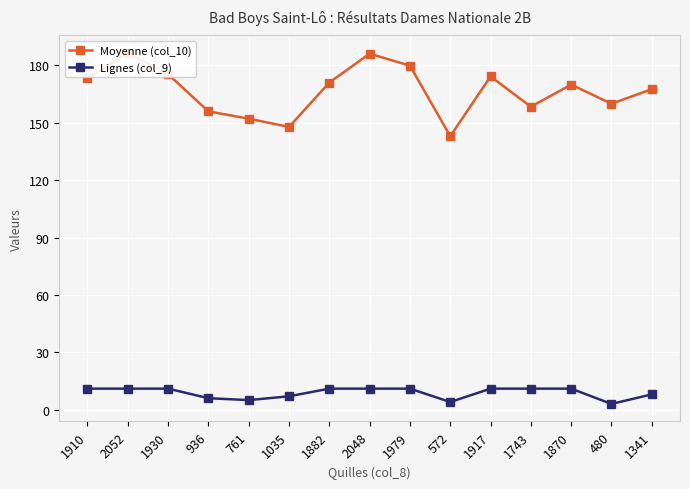

Which series has the largest total across all categories?

Moyenne (col_10)